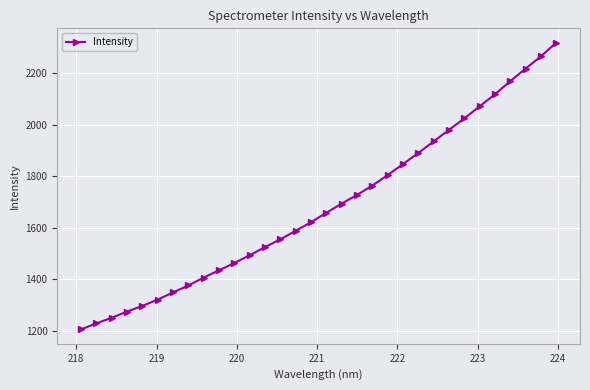

What is the smallest value displayed?

1206.4